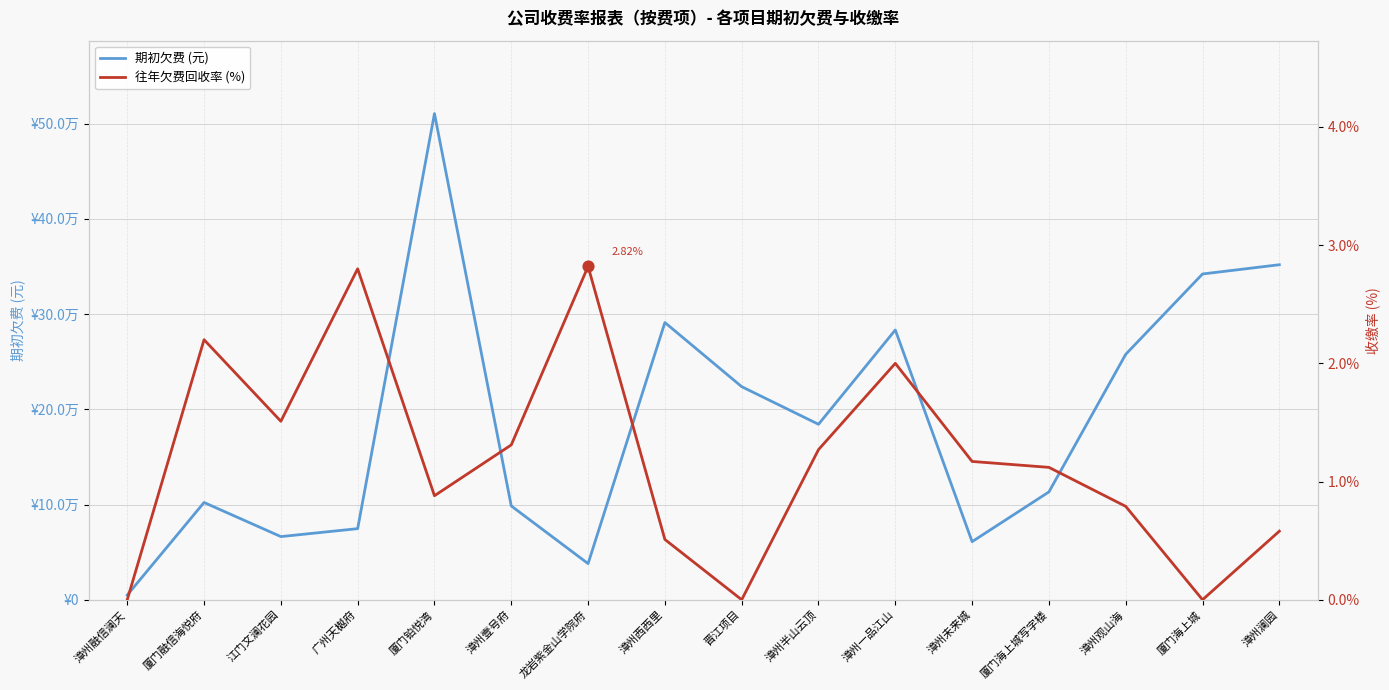

At how many categories does at least one series exceed 281893?

5